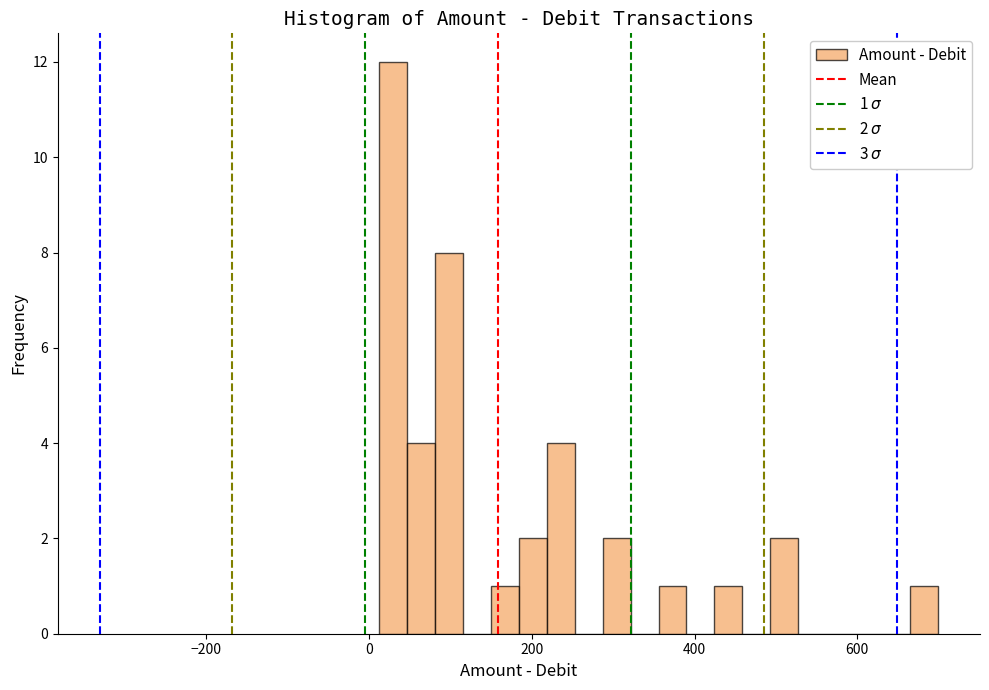

Read against the x-axis, roughly where is the centre of the tallest bar?

20